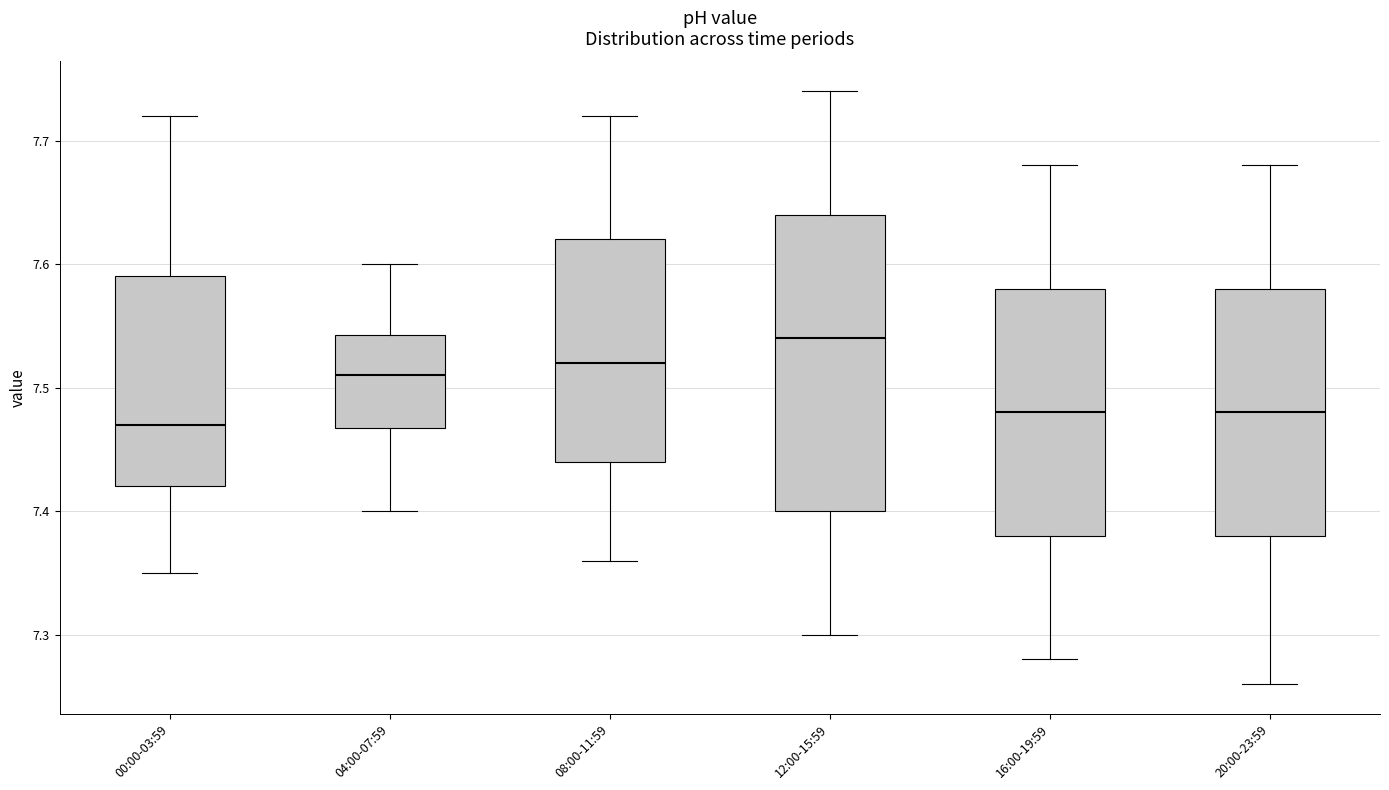

Which box's median line is the lowest?

00:00-03:59